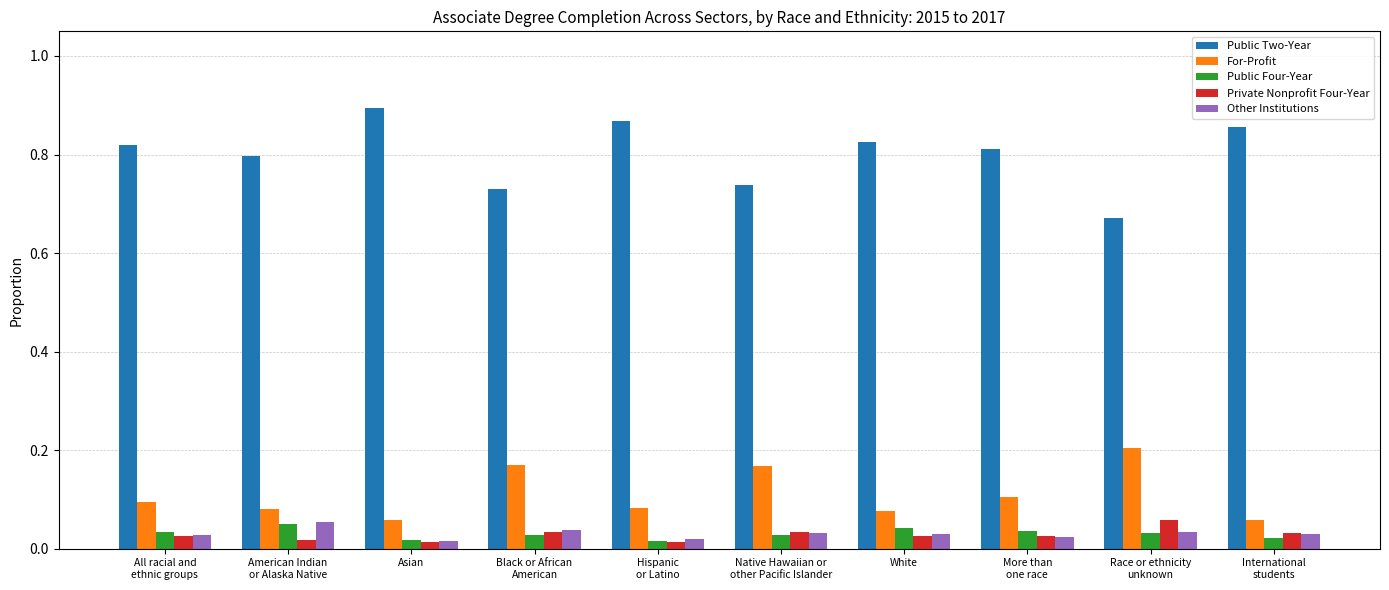

Which label corresponds to the largest value in the chart?

Asian